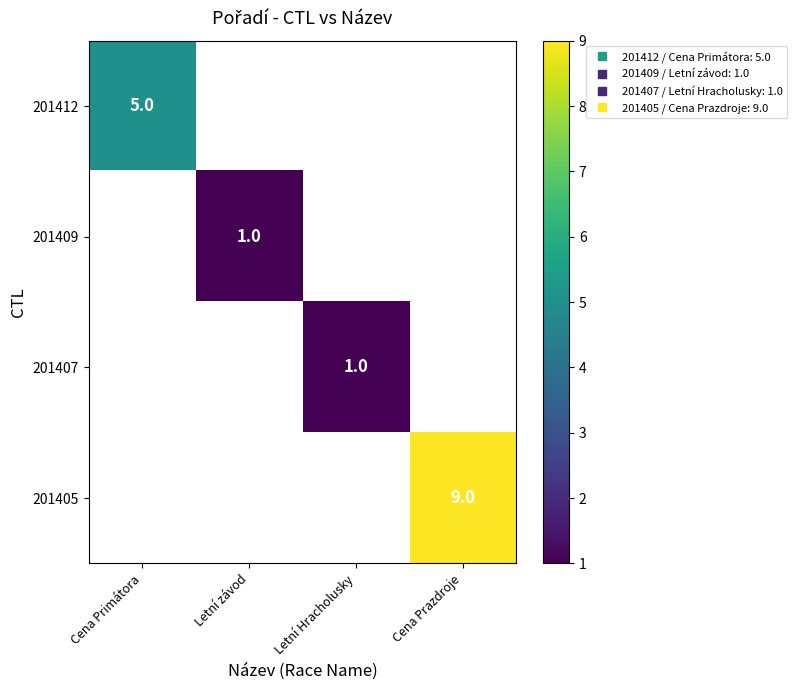

What is the maximum value shown in the chart?

9.0